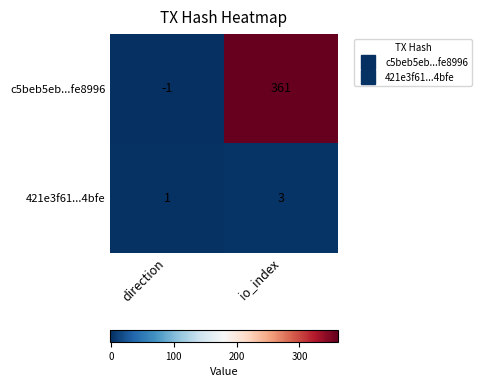

At which category does the chart reach its peak across all series?

io_index